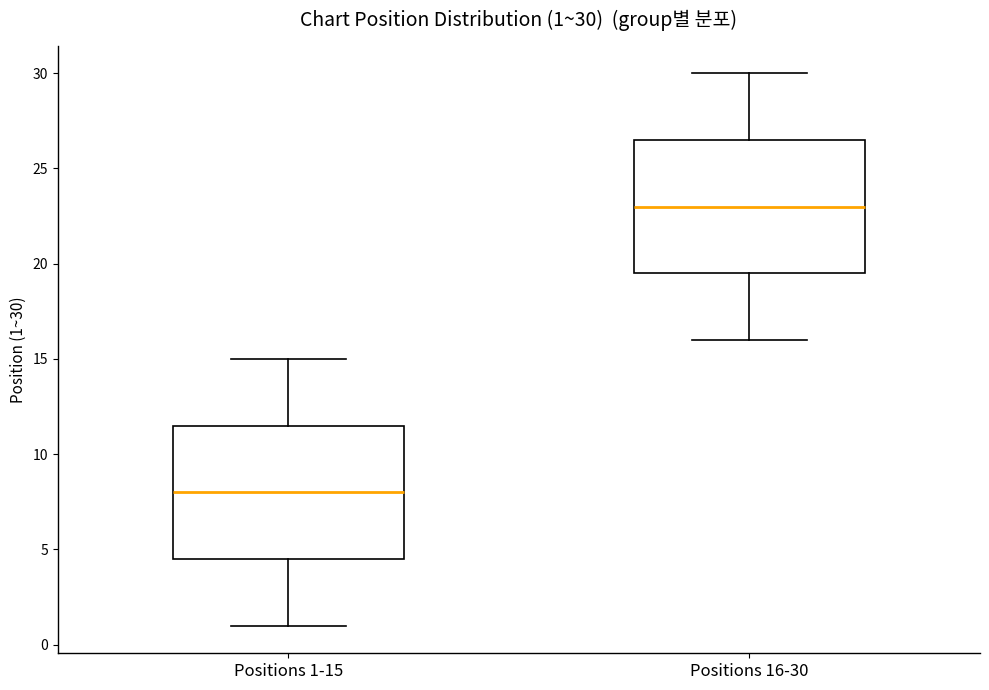

Which box has the lowest median line?

Positions 1-15